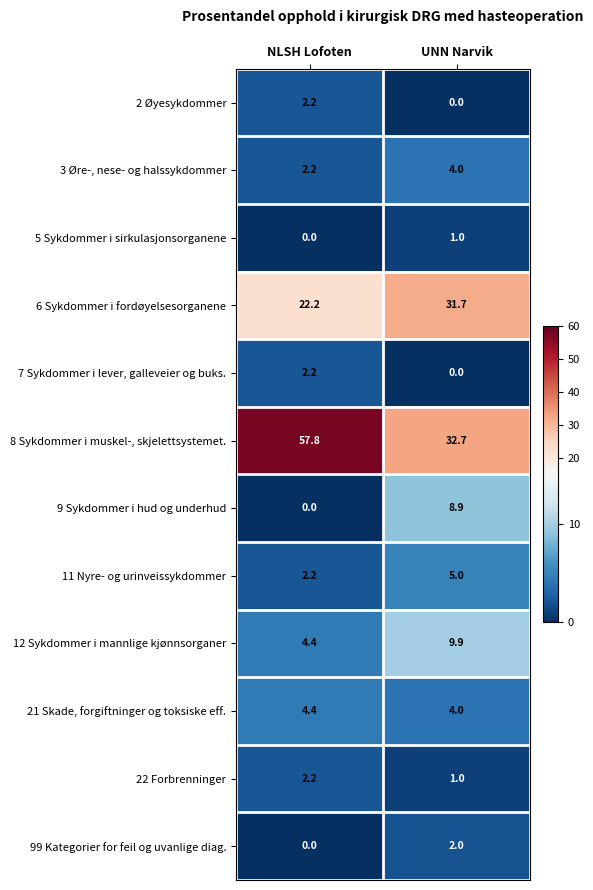

Reading left to right, transcribe all the data shown in this chart.

2 Øyesykdommer: 2.2	0.0
3 Øre-, nese- og halssykdommer: 2.2	4.0
5 Sykdommer i sirkulasjonsorganene: 0.0	1.0
6 Sykdommer i fordøyelsesorganene: 22.2	31.7
7 Sykdommer i lever, galleveier og buks.: 2.2	0.0
8 Sykdommer i muskel-, skjelettsystemet.: 57.8	32.7
9 Sykdommer i hud og underhud: 0.0	8.9
11 Nyre- og urinveissykdommer: 2.2	5.0
12 Sykdommer i mannlige kjønnsorganer: 4.4	9.9
21 Skade, forgiftninger og toksiske eff.: 4.4	4.0
22 Forbrenninger: 2.2	1.0
99 Kategorier for feil og uvanlige diag.: 0.0	2.0